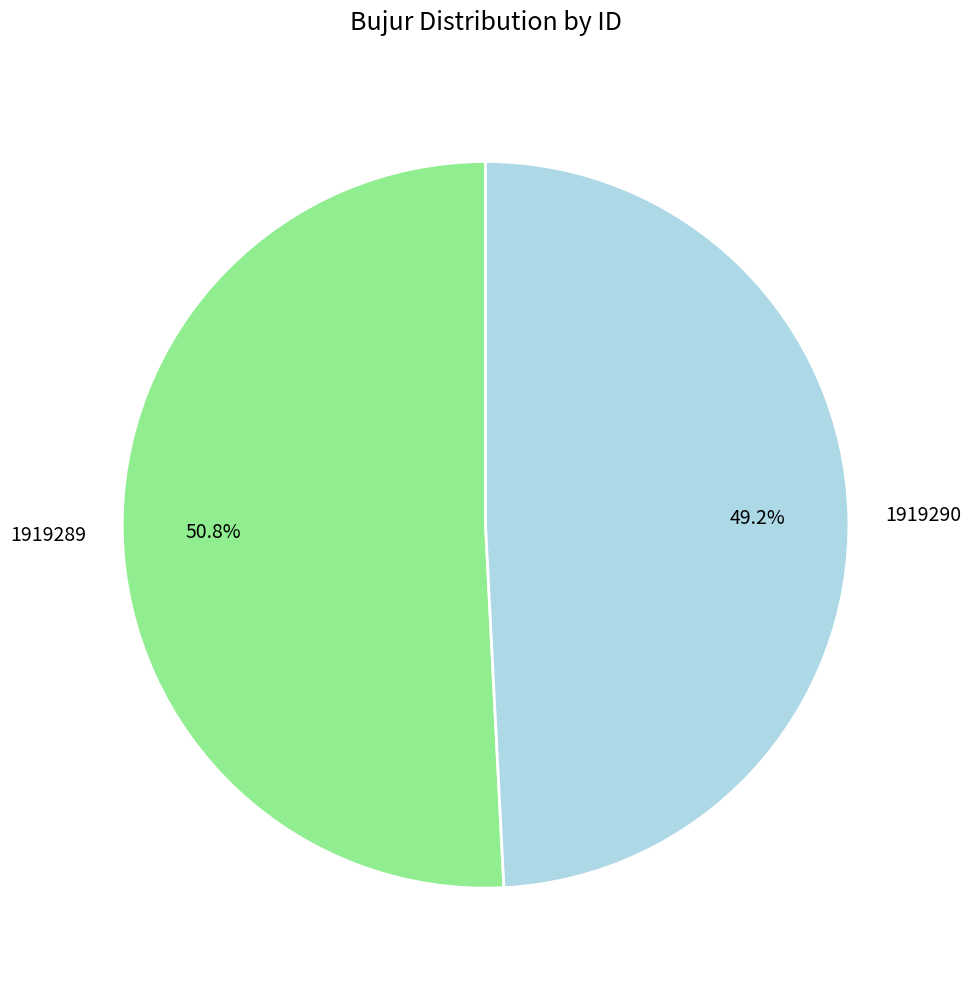

To the nearest percent, what is the combined percentage of 1919290 and 1919289?

100%